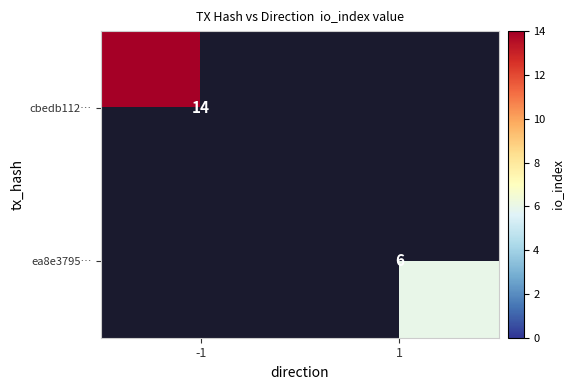

The value of cbedb112… at -1 is 8. True or false?

False